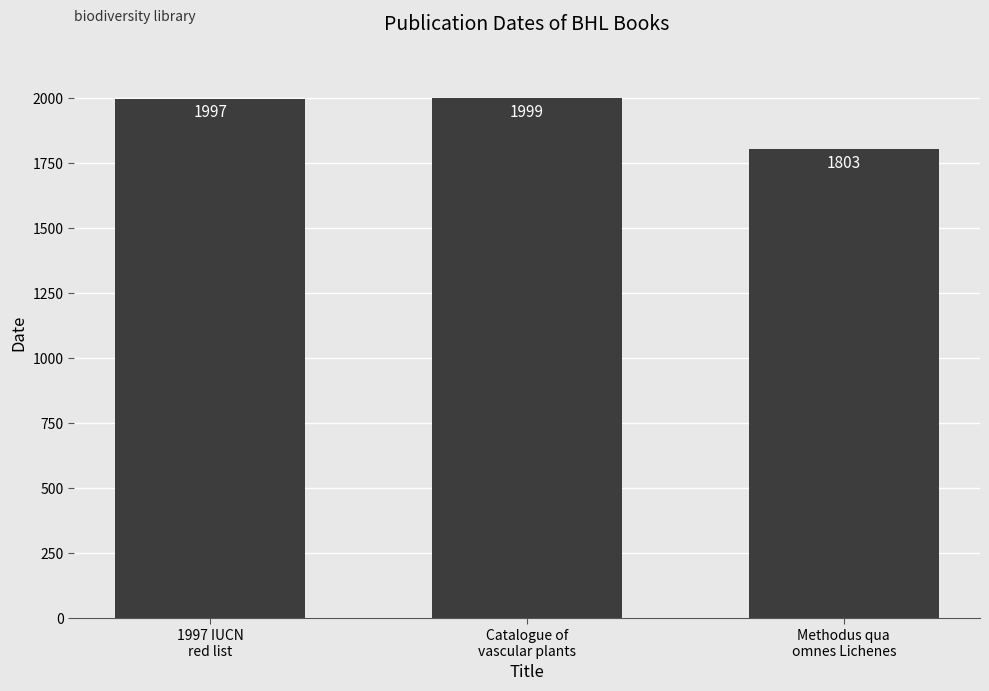

Does the chart contain any negative values?

No